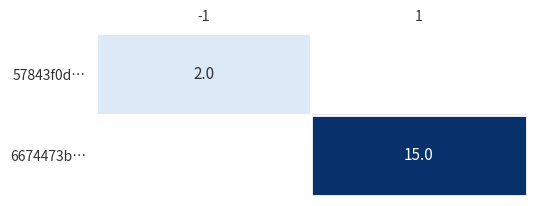

Is it true that 6674473b… equals 6 at 1?

False